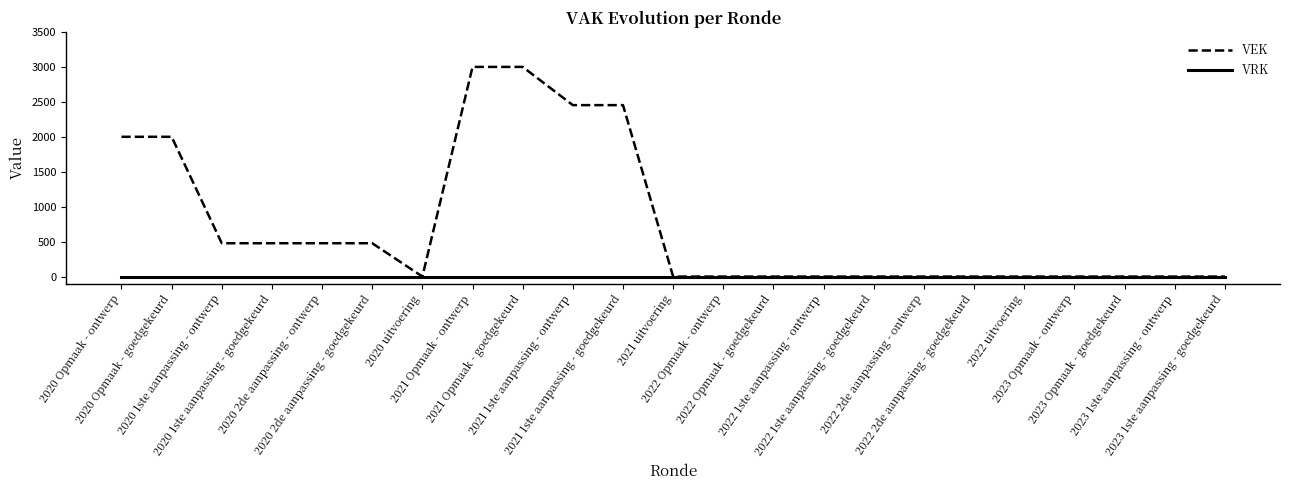

What are all the series names shown in the legend?

VEK, VRK